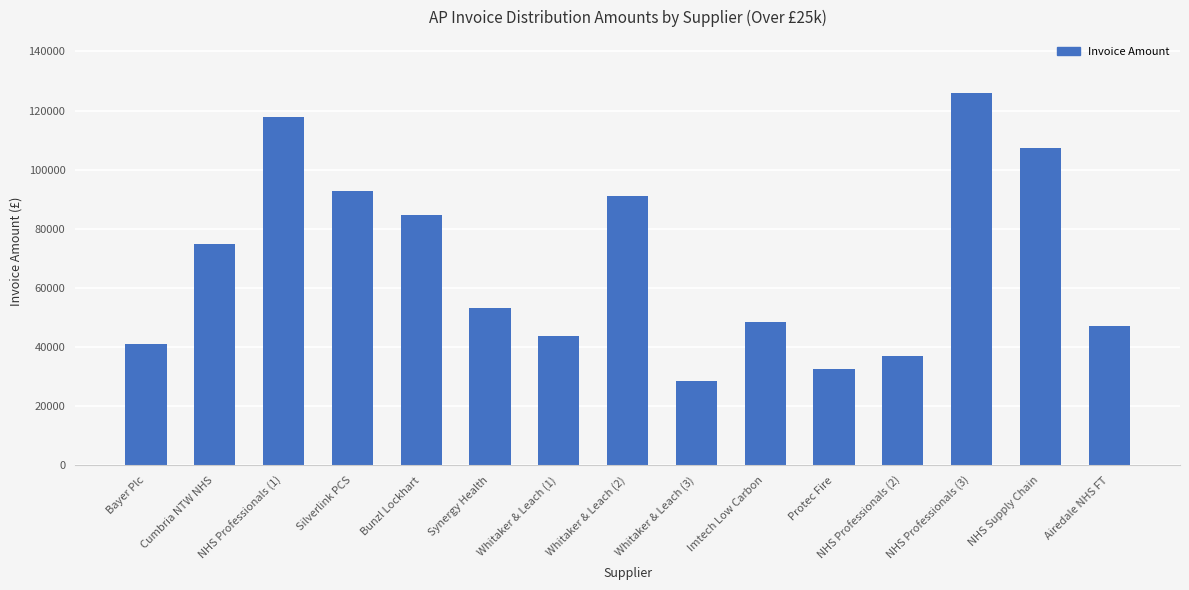

List the labels in order of value, smallest first.

Whitaker & Leach (3), Protec Fire, NHS Professionals (2), Bayer Plc, Whitaker & Leach (1), Airedale NHS FT, Imtech Low Carbon, Synergy Health, Cumbria NTW NHS, Bunzl Lockhart, Whitaker & Leach (2), Silverlink PCS, NHS Supply Chain, NHS Professionals (1), NHS Professionals (3)